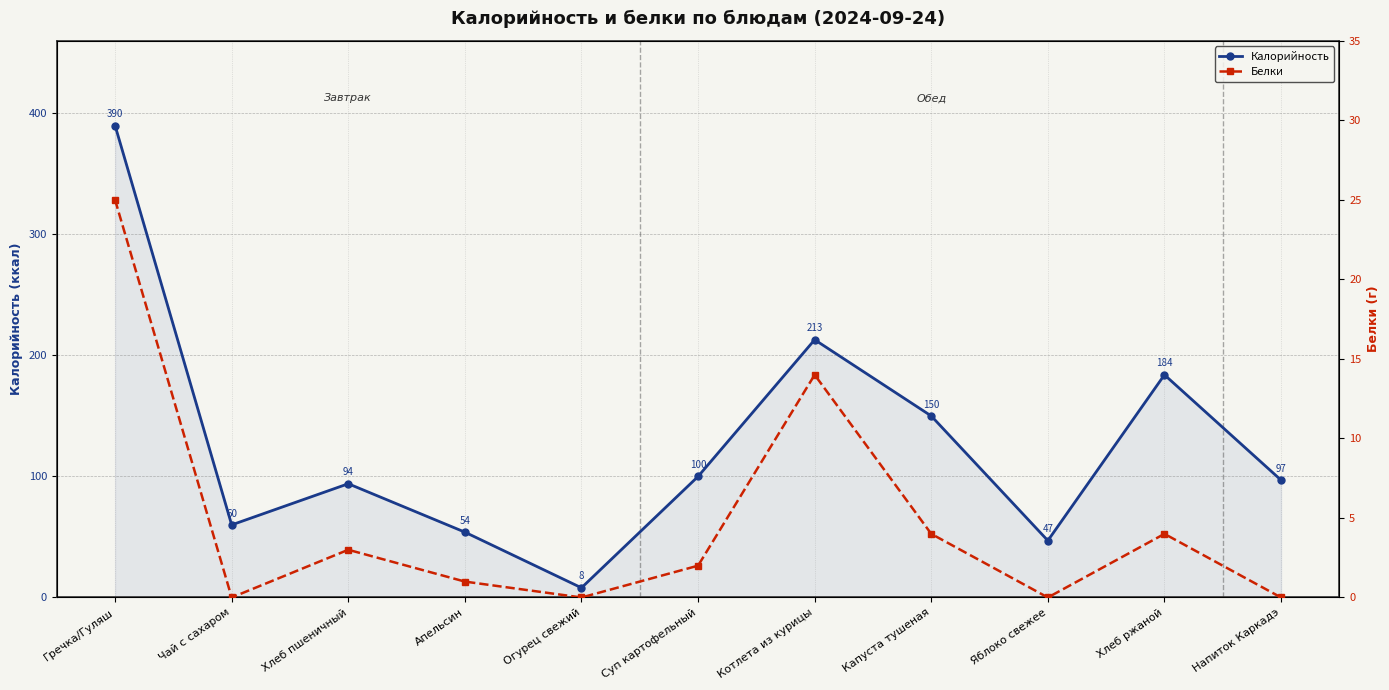

The value of Калорийность at Хлеб ржаной is 184. True or false?

True